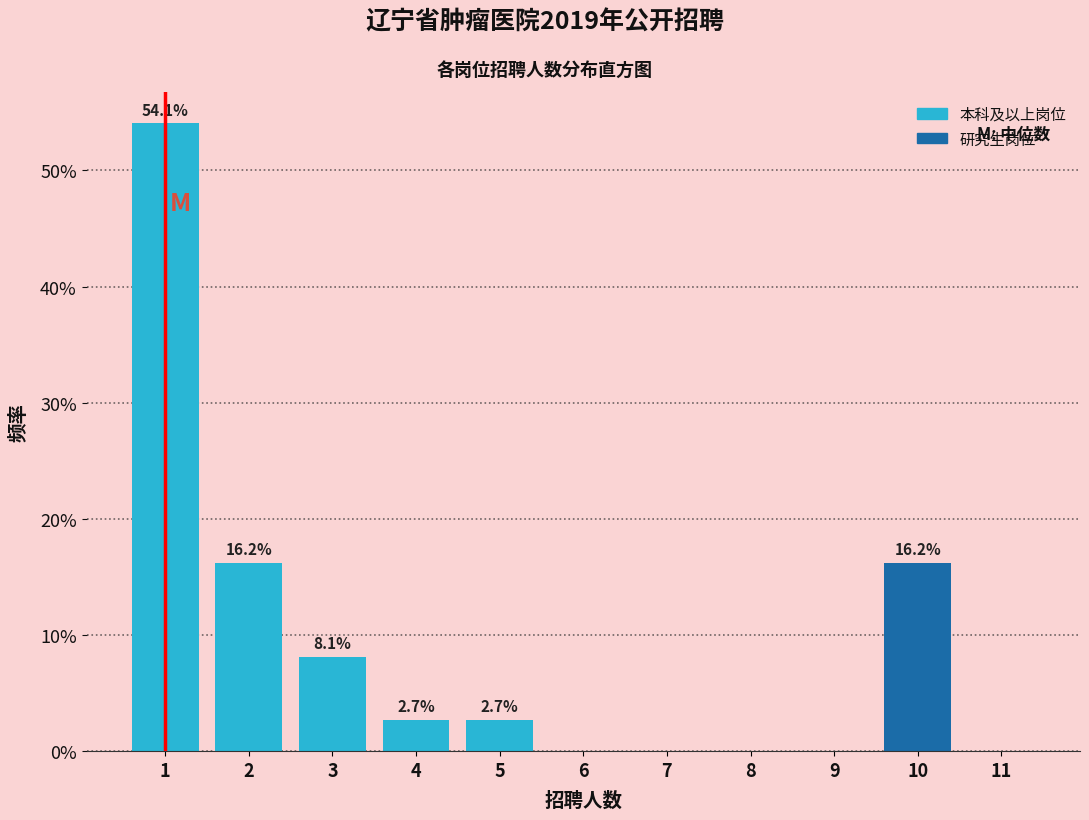

Reading left to right, transcribe all the data shown in this chart.

1=54.1	2=16.2	3=8.1	4=2.7	5=2.7	6=0.0	7=0.0	8=0.0	9=0.0	10=16.2	11=0.0